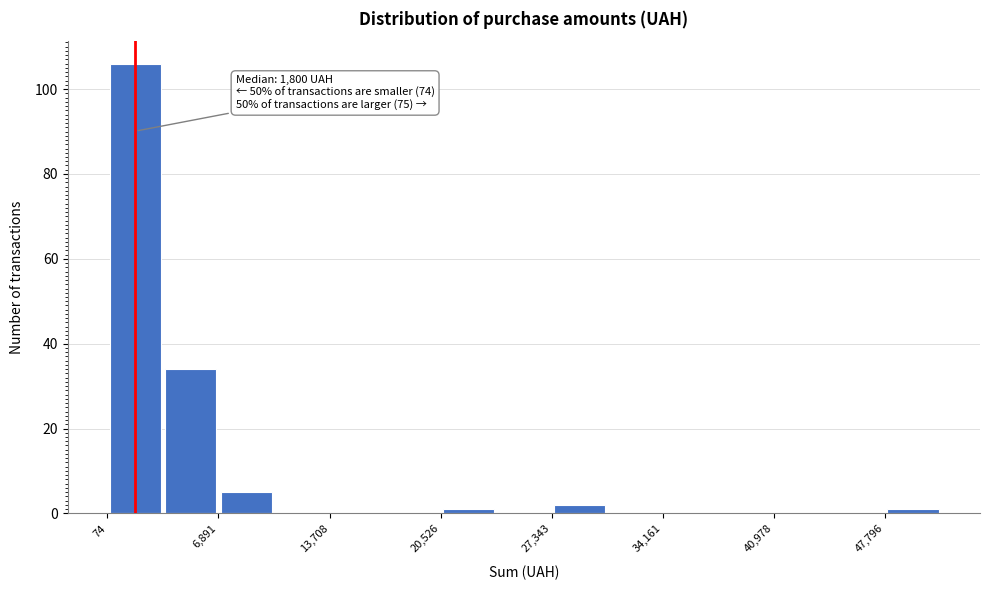

Read against the x-axis, roughly where is the centre of the tallest bar?

2000